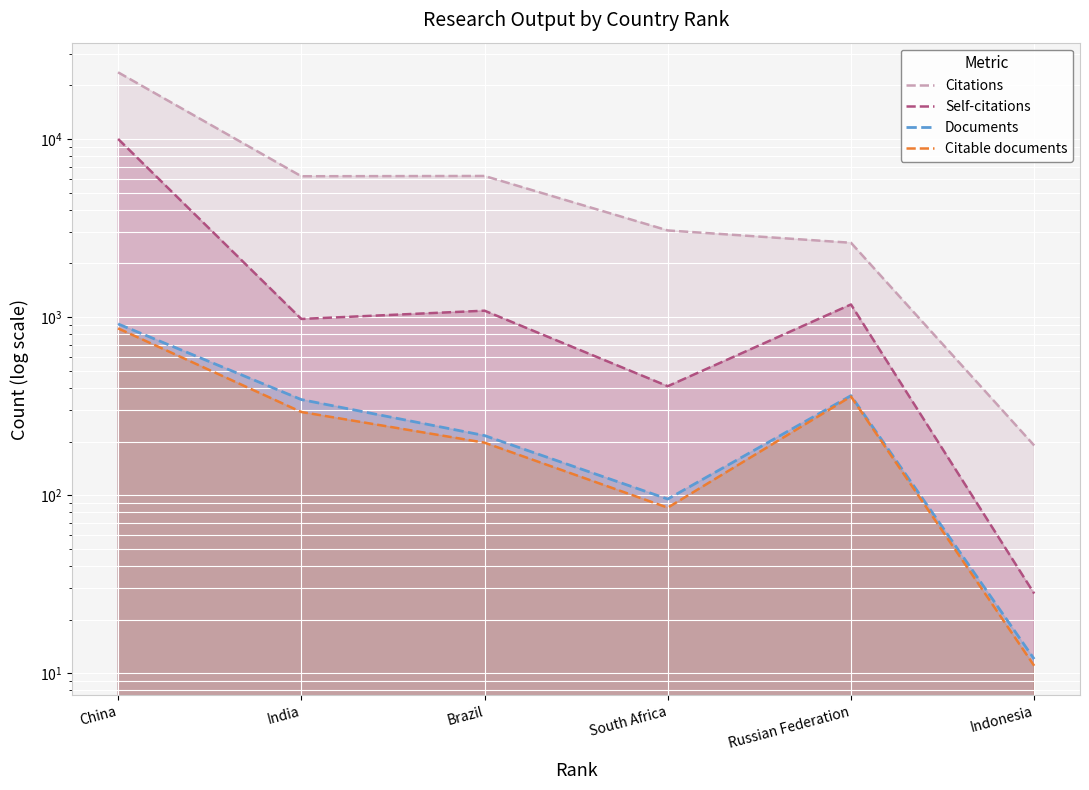

Which series changed the most between South Africa and Russian Federation?

Self-citations